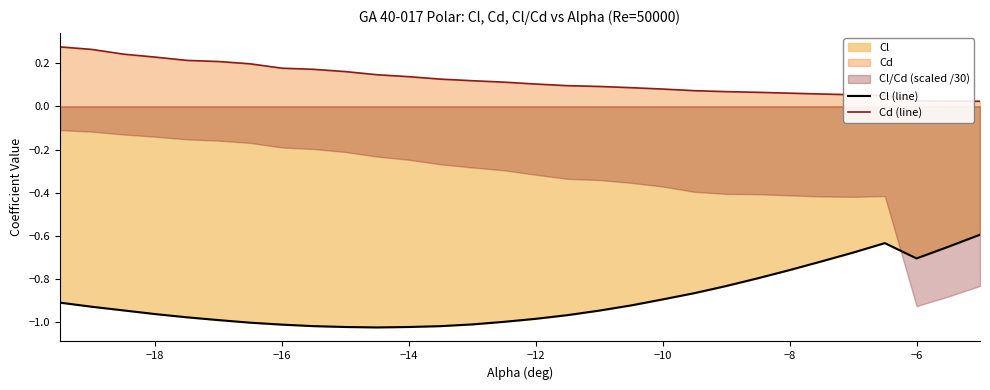

What is the sum of all Cl (line) values?

-26.8